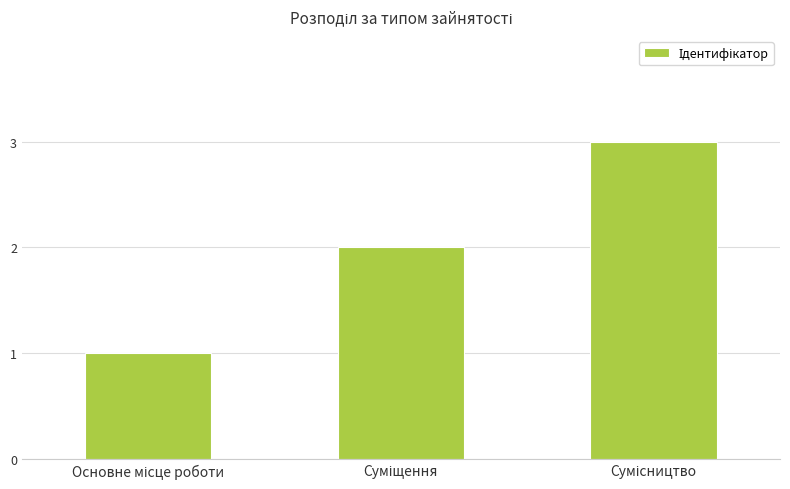

What is the smallest value displayed?

1